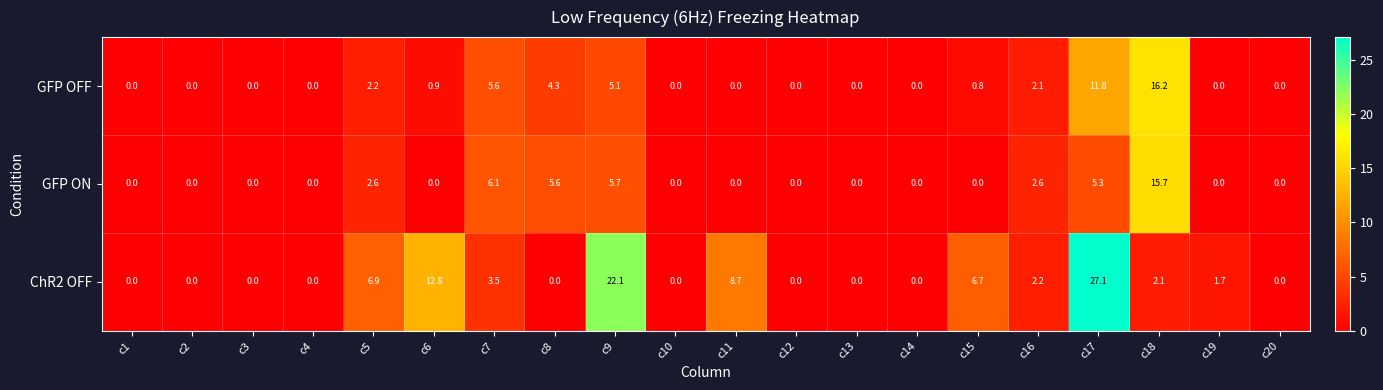

What is the difference between the second highest and second lowest values in the GFP ON series?

6.1